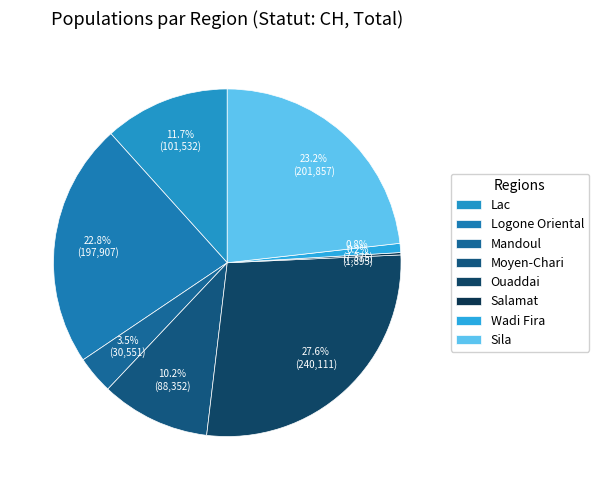

To the nearest percent, what is the difference between the largest and smallest slice percentages?

27%